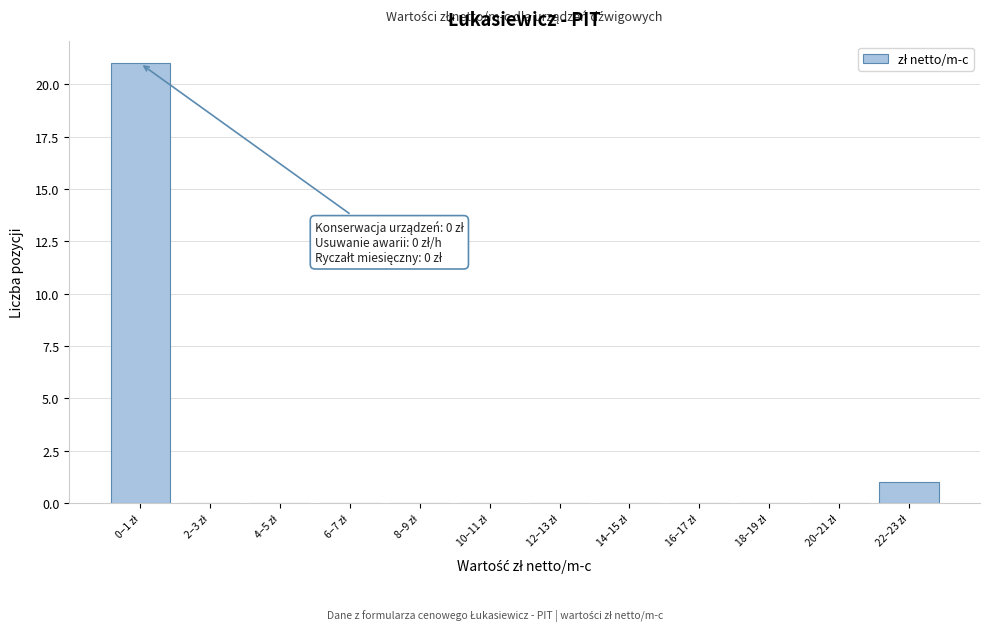

What is the greatest value displayed?

21